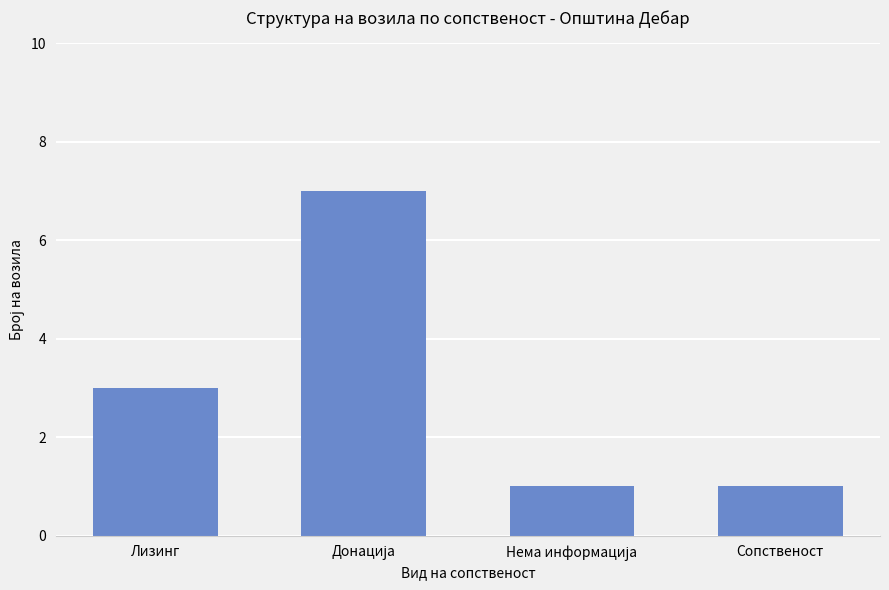

Approximately how many times larger is the value at Сопственост compared to Лизинг?

0.3